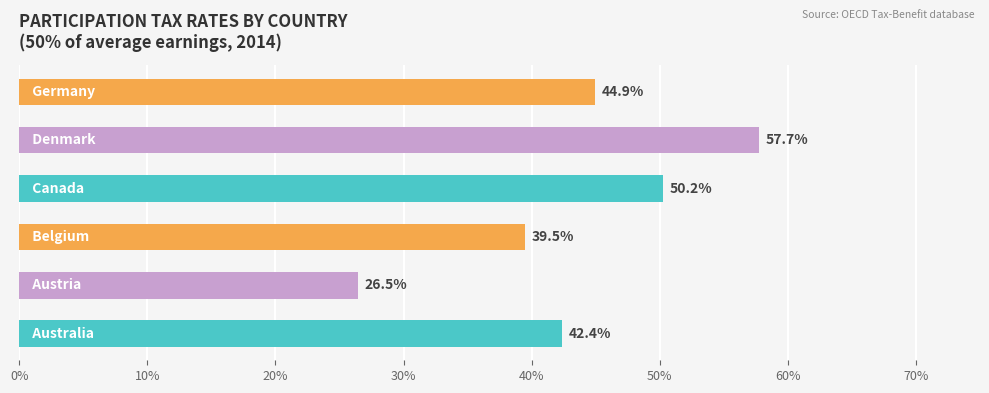

How many series are shown in this chart?

1